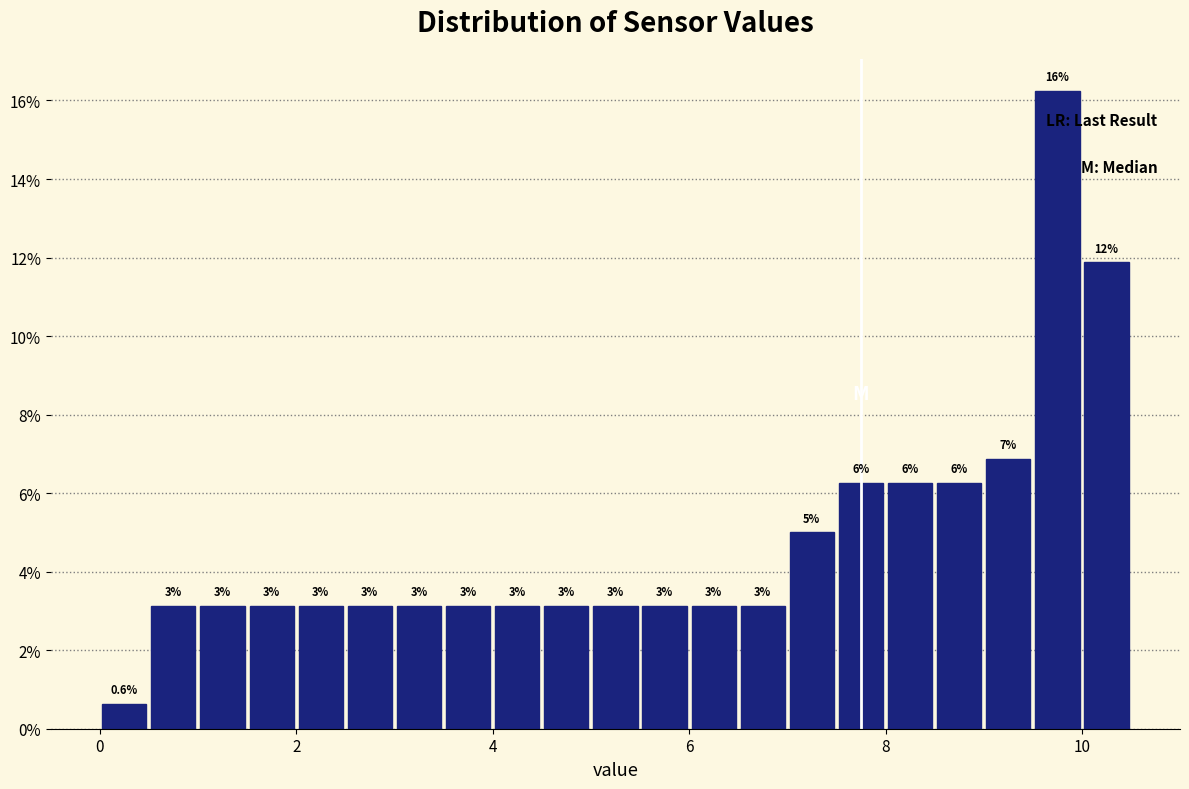

Read against the x-axis, roughly where is the centre of the tallest bar?

9.8